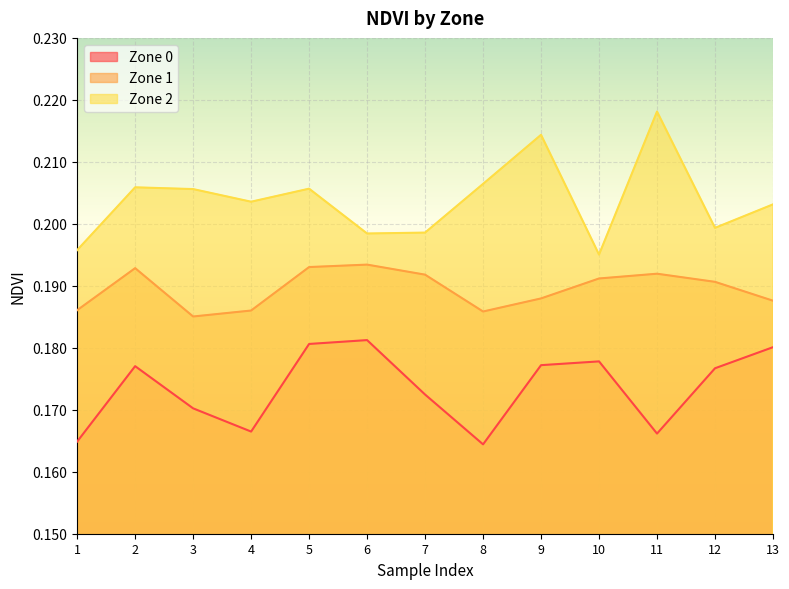

What value does the Zone 2 series have at 13?

0.2